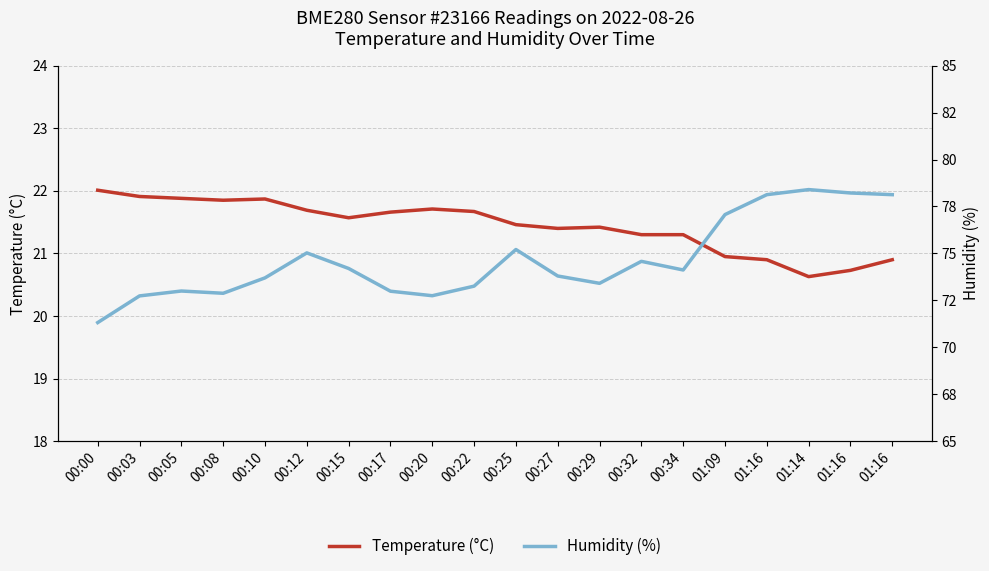

How many data points in Temperature (°C) are above 21?

15